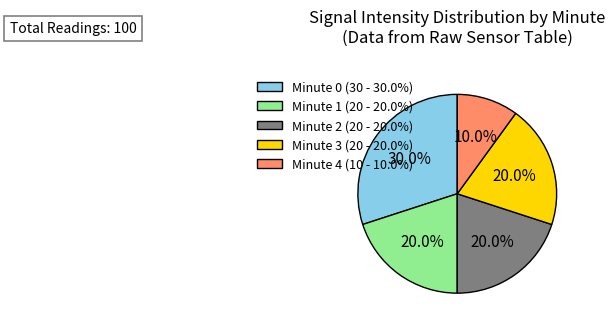

Is the sum of Minute 4 (10 - 10.0%) and Minute 1 (20 - 20.0%) greater than half?

No